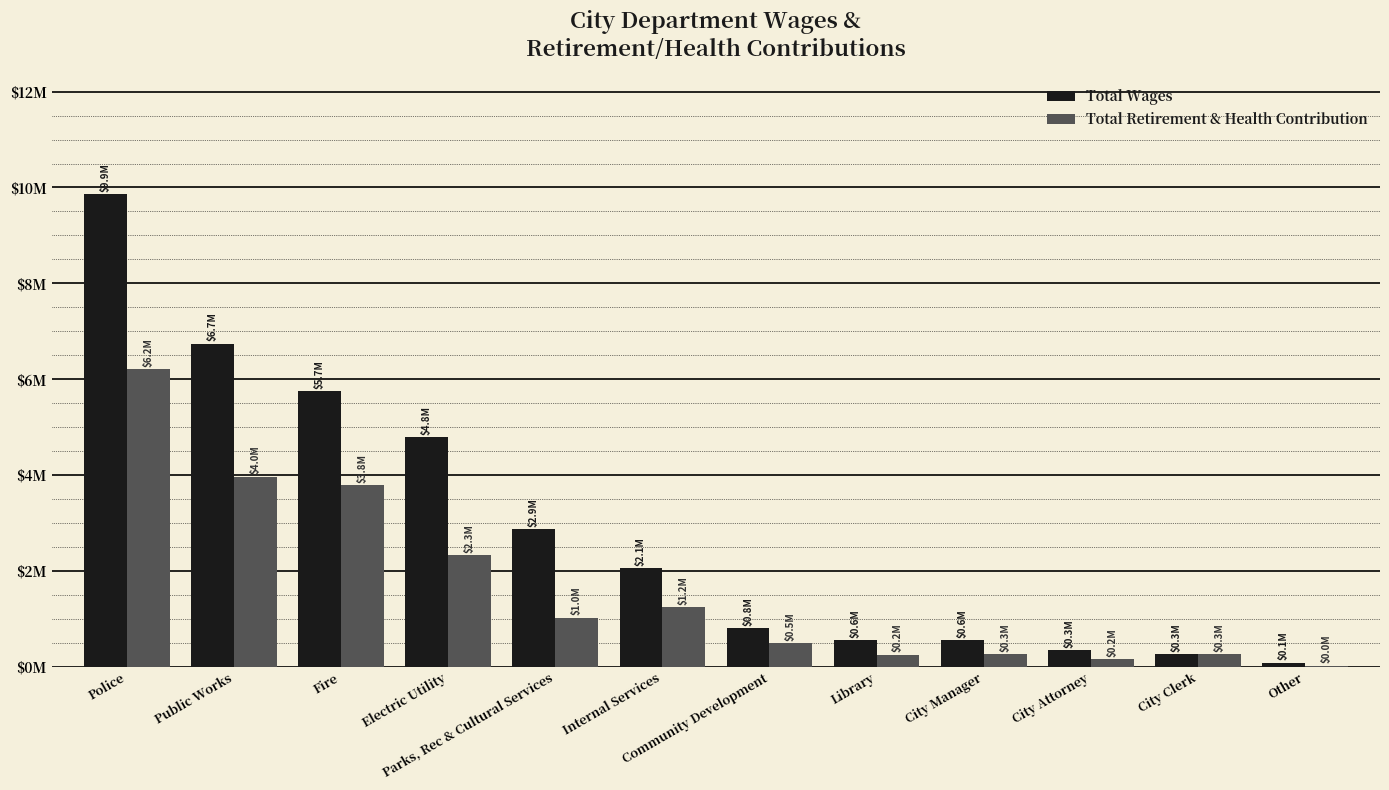

What are all the series names shown in the legend?

Total Wages, Total Retirement & Health Contribution